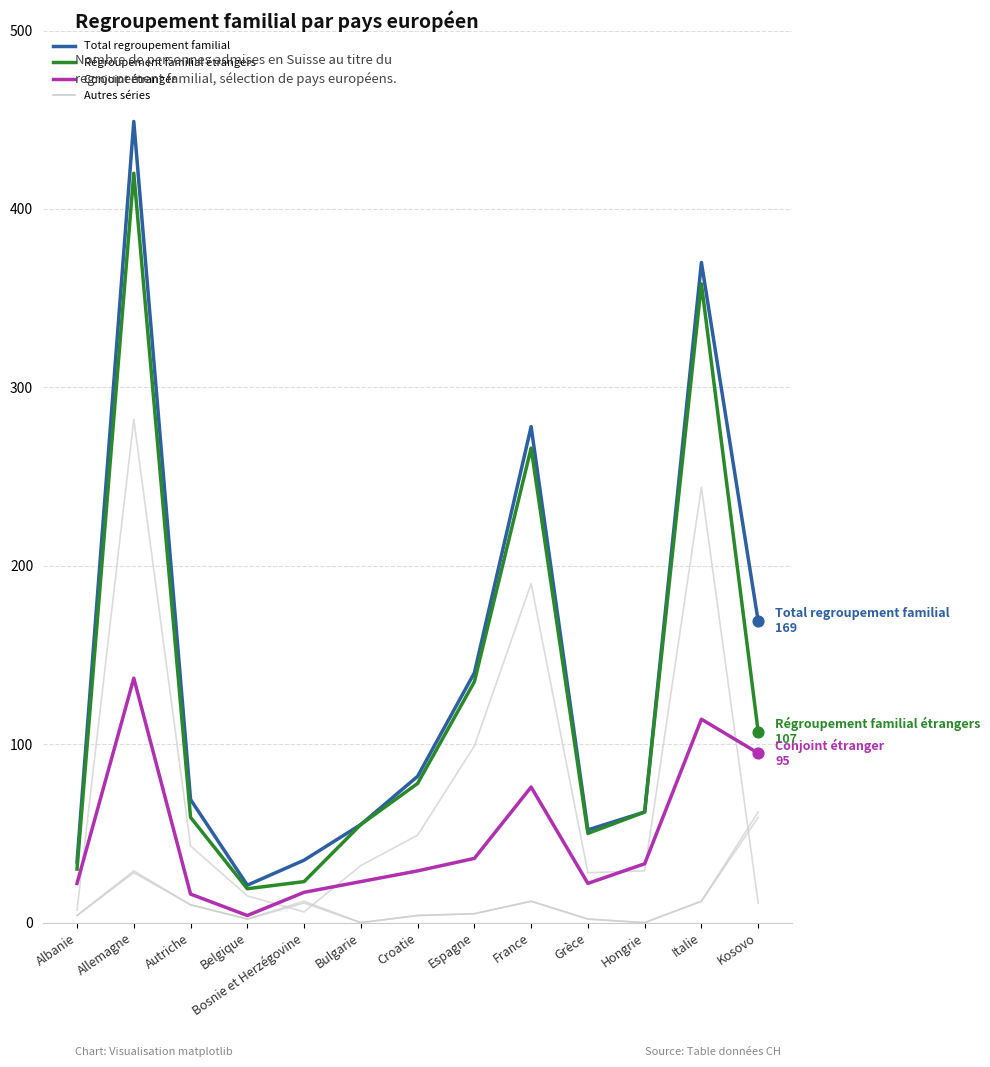

Is this an area chart (filled region under the line)?

No